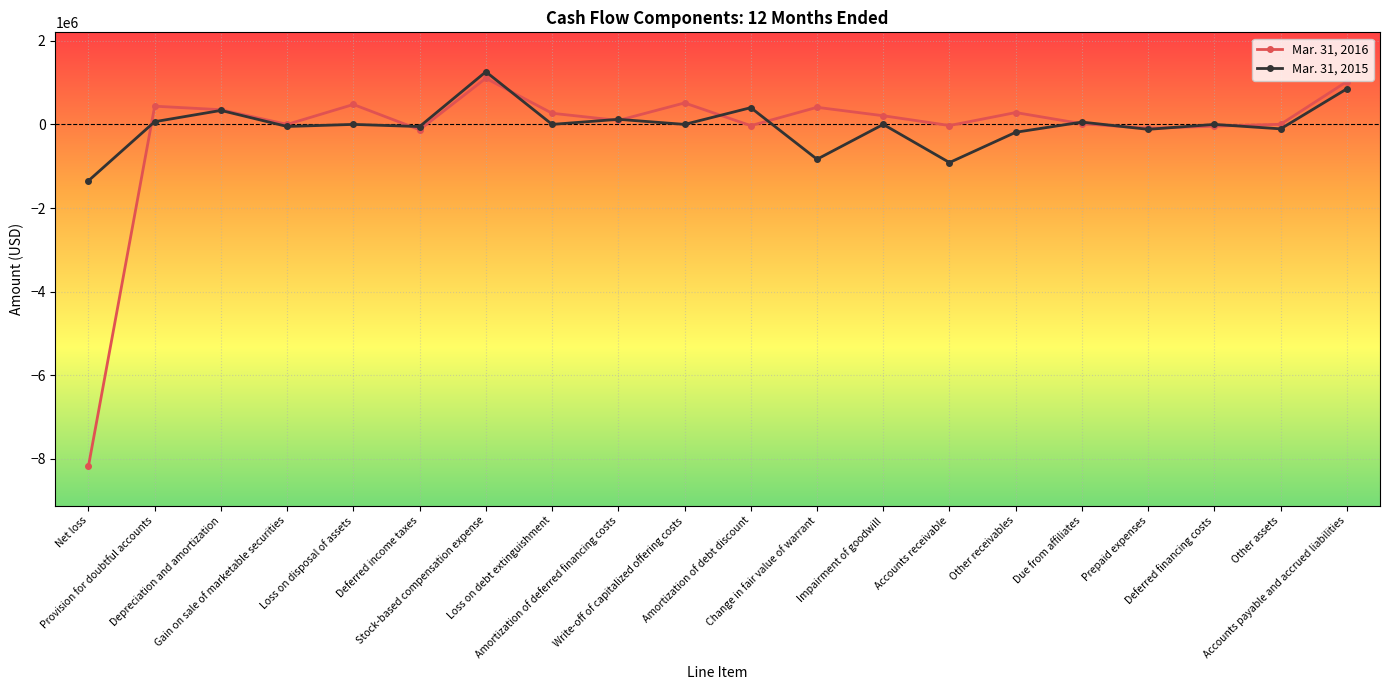

What is the difference between the Mar. 31, 2015 values at Amortization of debt discount and Other receivables?

588630